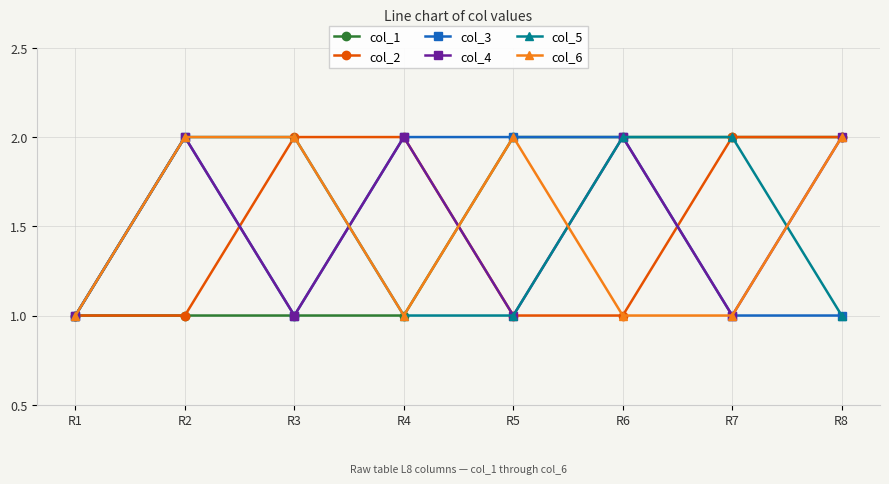

Reading left to right, what are all the values shown in this chart?

col_1: 1	1	1	1	2	2	2	2
col_2: 1	1	2	2	1	1	2	2
col_3: 1	2	1	2	2	2	1	1
col_4: 1	2	1	2	1	2	1	2
col_5: 1	2	2	1	1	2	2	1
col_6: 1	2	2	1	2	1	1	2